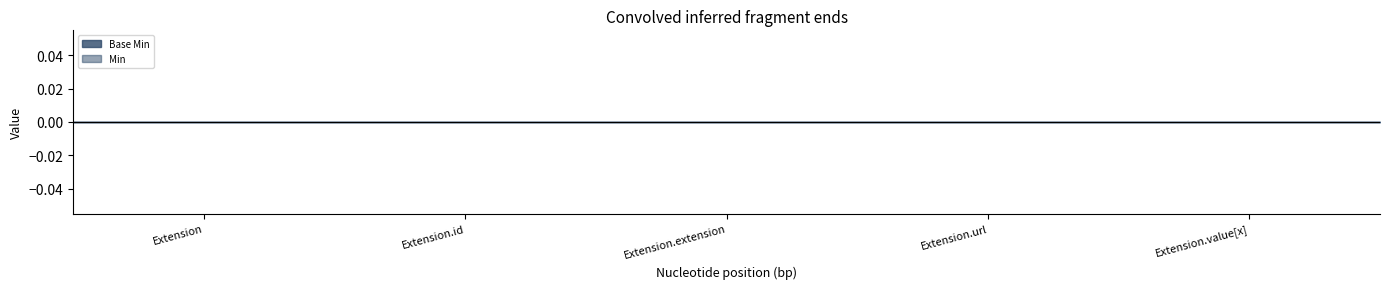

What is the label of the 3rd point from the right?

Extension.extension